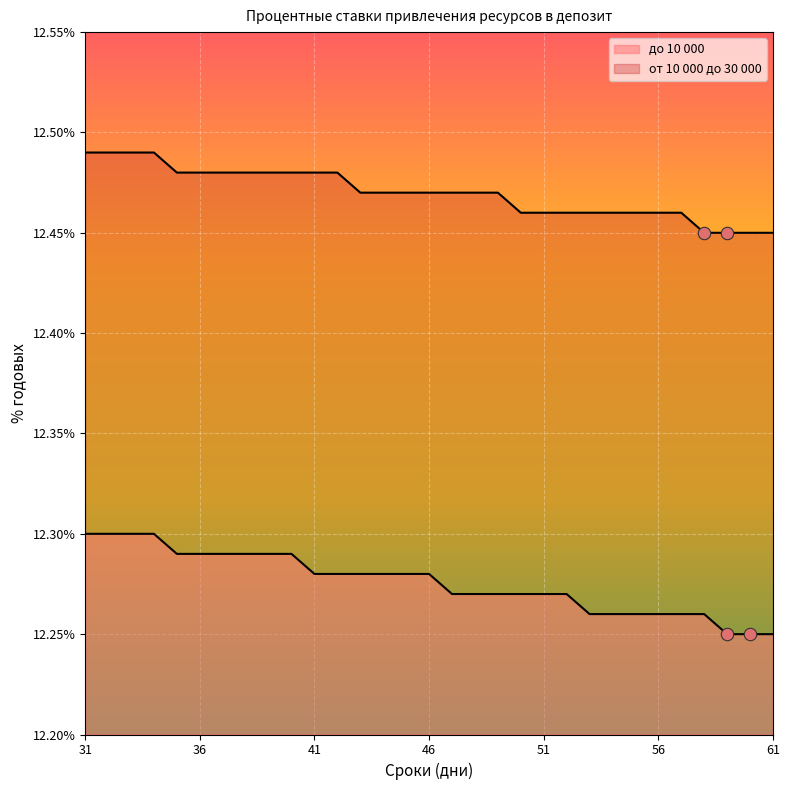

Which series reaches the maximum Y coordinate?

от 10 000 до 30 000